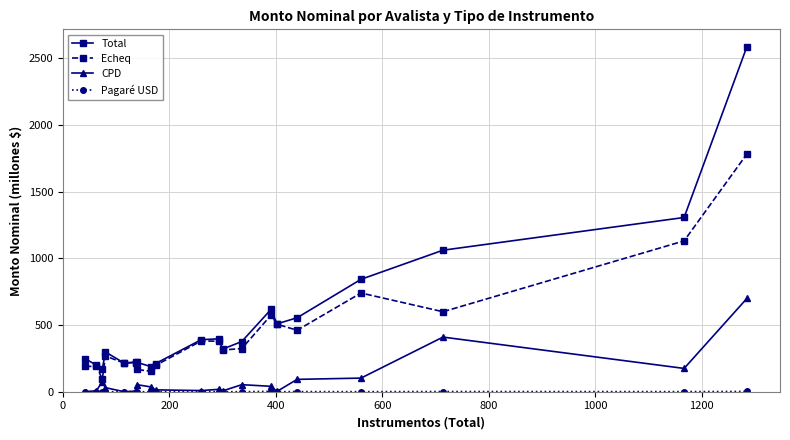

Count the number of categories in the chart.

20